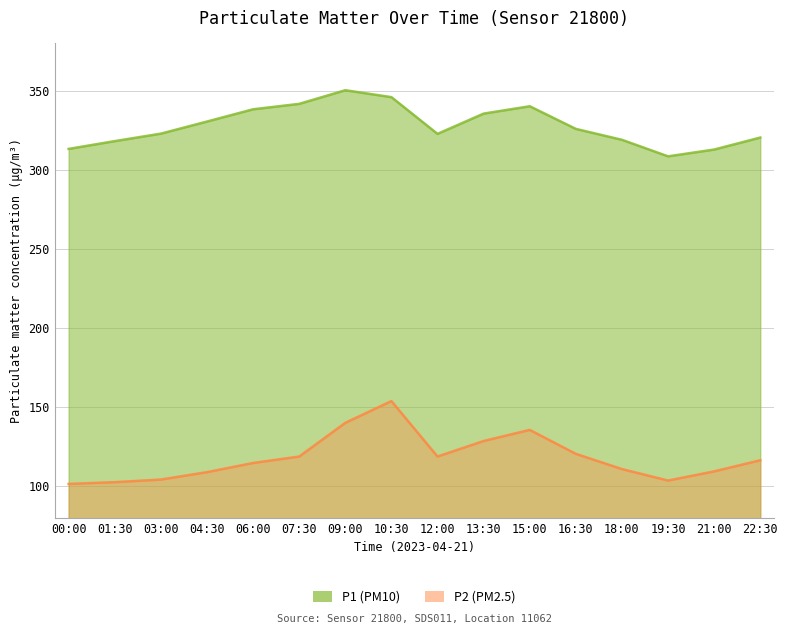

Reading right to left, list all the values displayed in this chart.

P1: 22:30=320.3	21:00=312.8	19:30=308.4	18:00=318.9	16:30=325.8	15:00=340.1	13:30=335.5	12:00=322.6	10:30=345.9	09:00=350.2	07:30=341.6	06:00=338.2	04:30=330.4	03:00=322.8	01:30=318.1	00:00=313.1
P2: 22:30=116.3	21:00=109.2	19:30=103.5	18:00=110.7	16:30=120.3	15:00=135.5	13:30=128.4	12:00=118.6	10:30=153.7	09:00=139.9	07:30=118.6	06:00=114.5	04:30=108.8	03:00=104.1	01:30=102.4	00:00=101.3